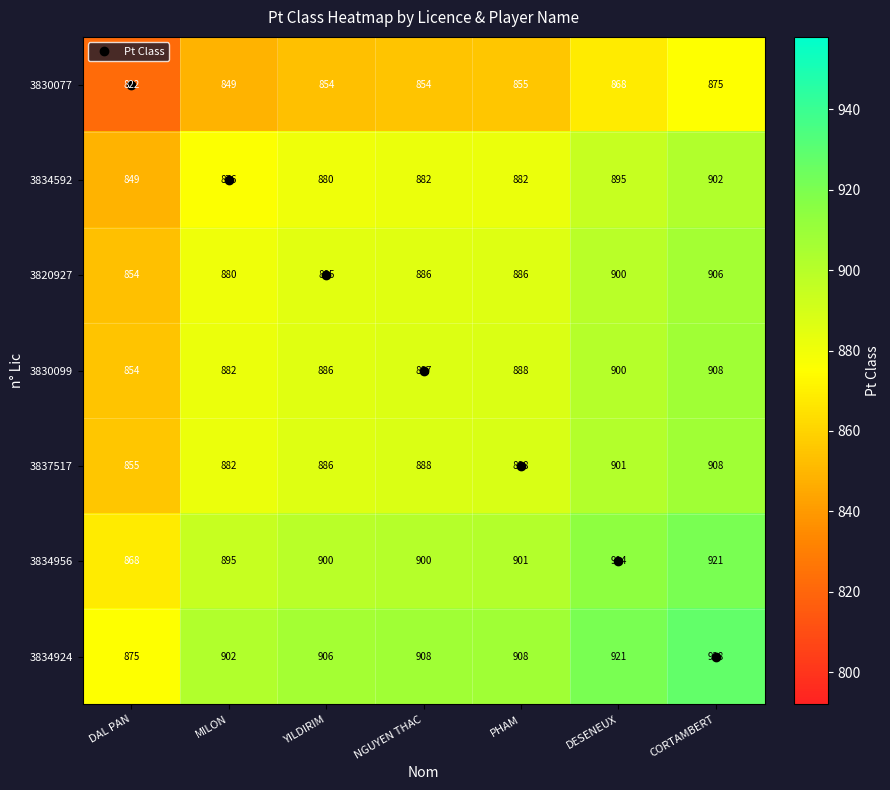

What is the difference between the highest and lowest values at MILON?

53